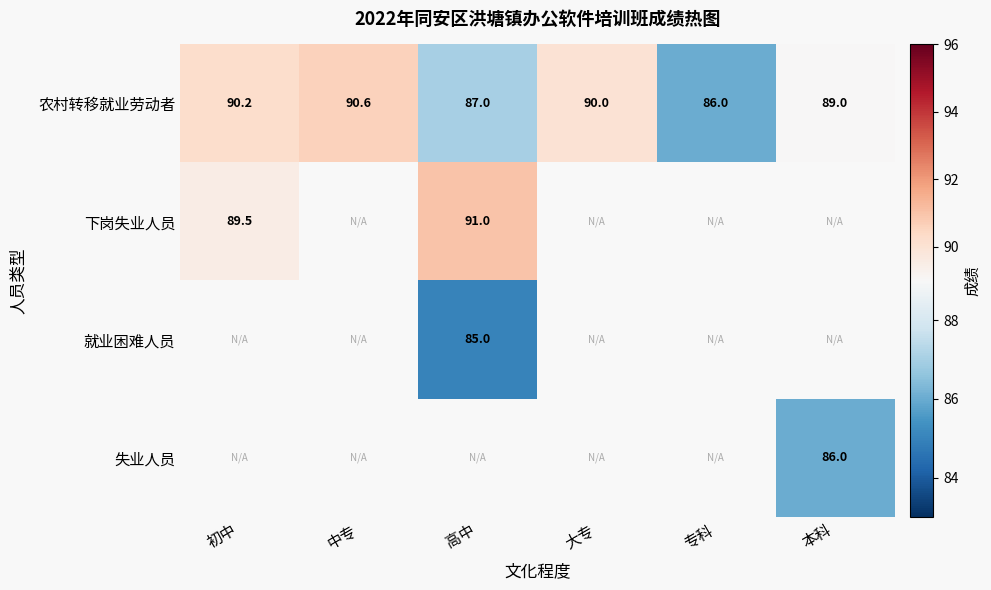

At which label does 农村转移就业劳动者 reach its minimum?

专科